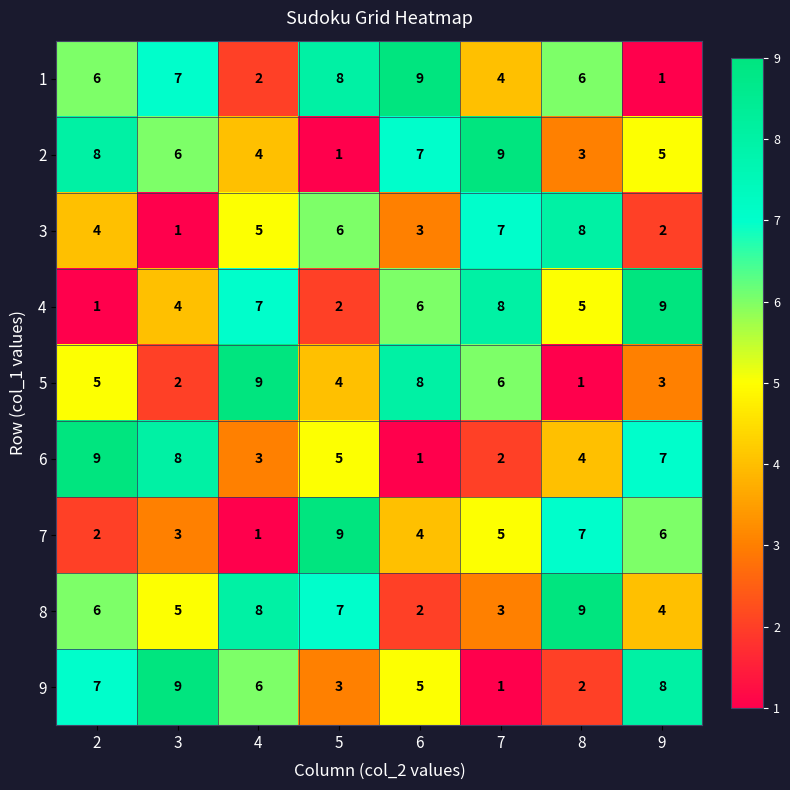

At 9, list the series in order from smallest to largest.

1, 3, 5, 8, 2, 7, 6, 9, 4